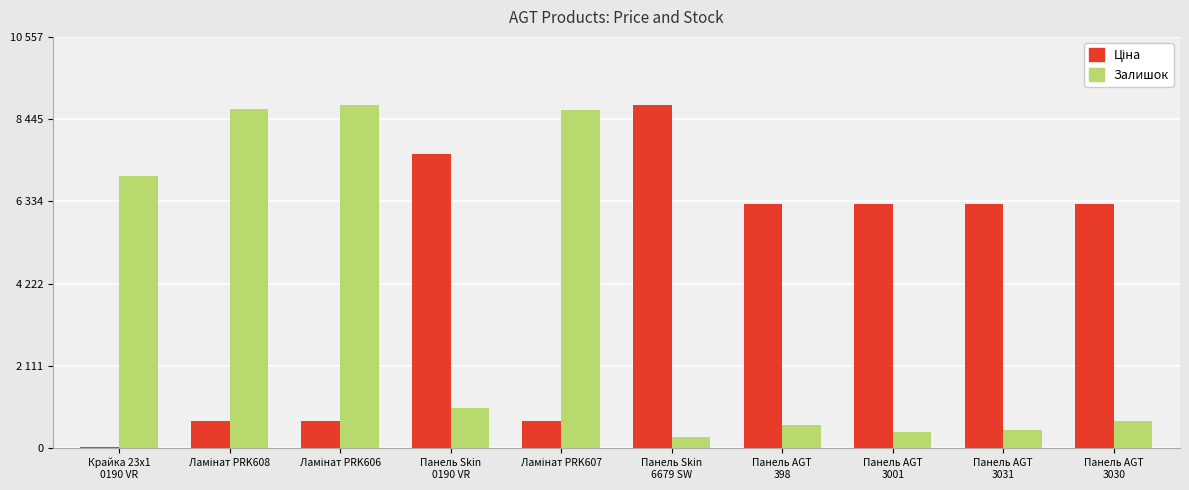

At how many categories does at least one series exceed 8152?

4